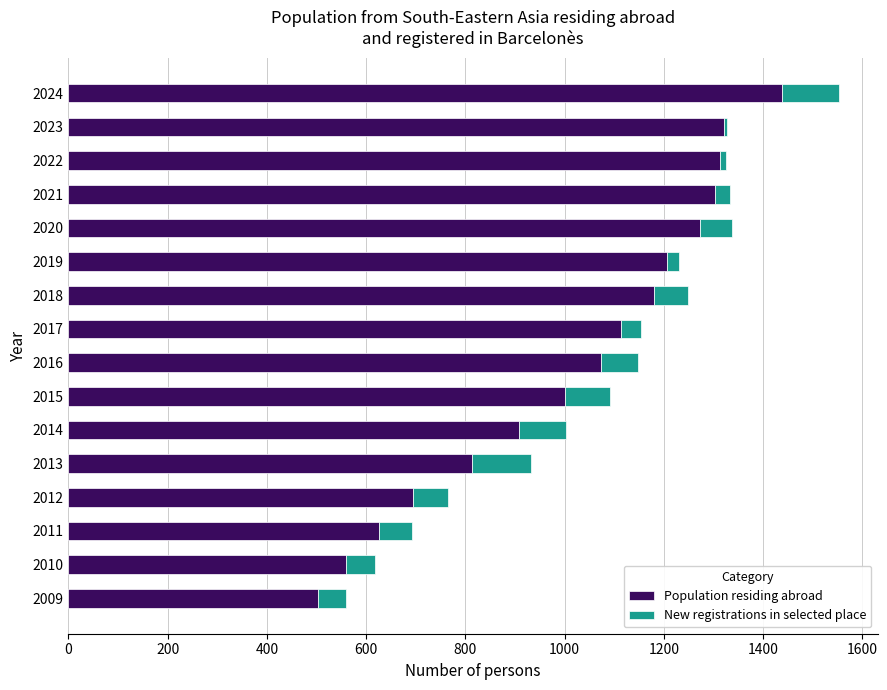

What is the lowest value of the Population residing abroad series?

502